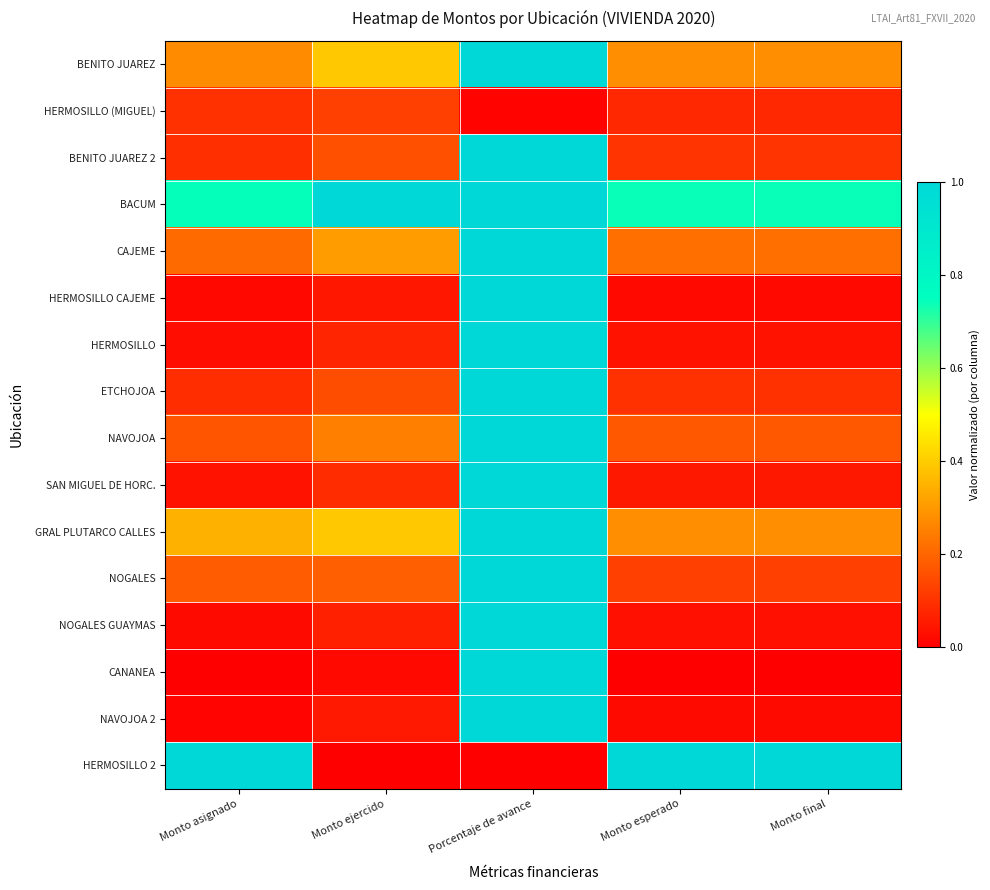

Which series has the largest total across all categories?

BACUM